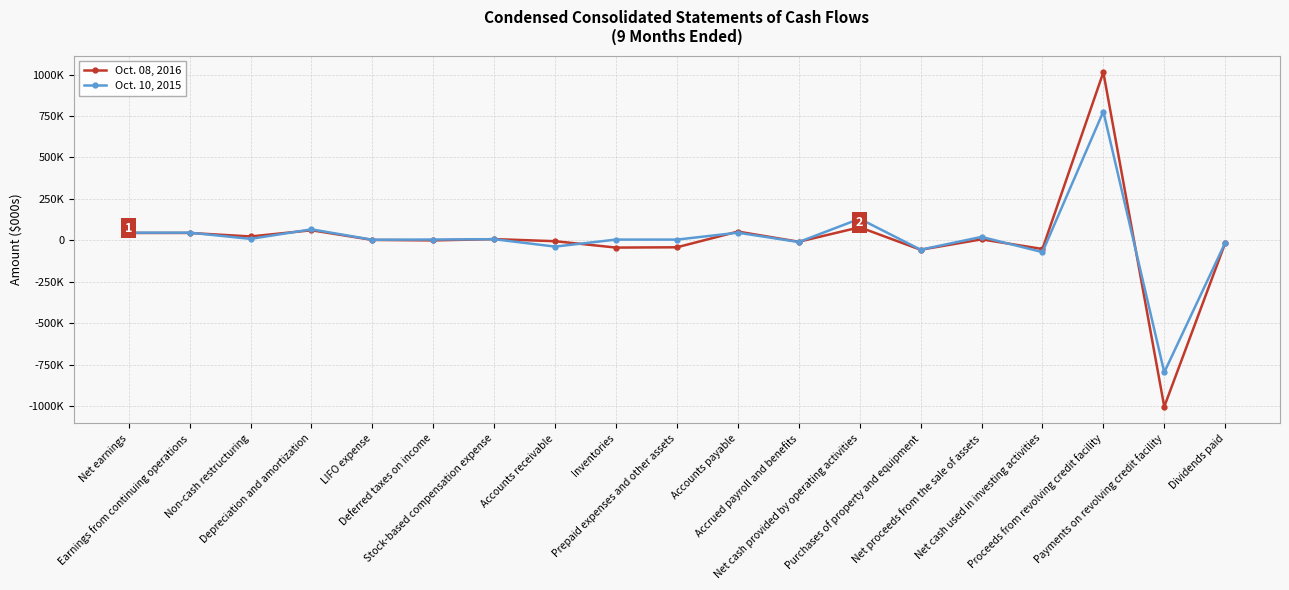

What is the value of the Oct. 10, 2015 point at the 2nd from the left?

46002